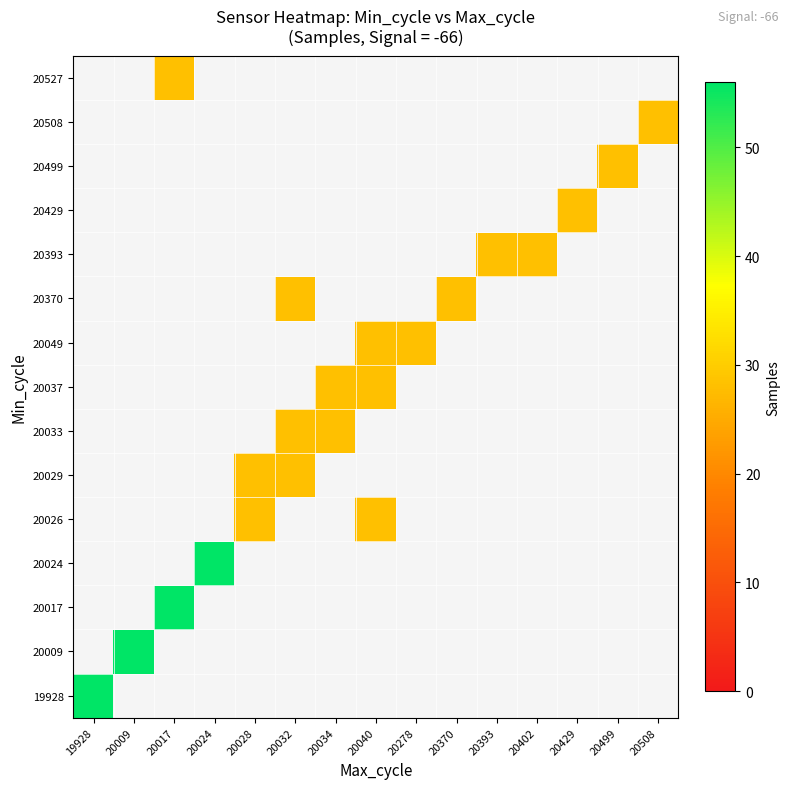

What is the maximum value shown in the chart?

56.0